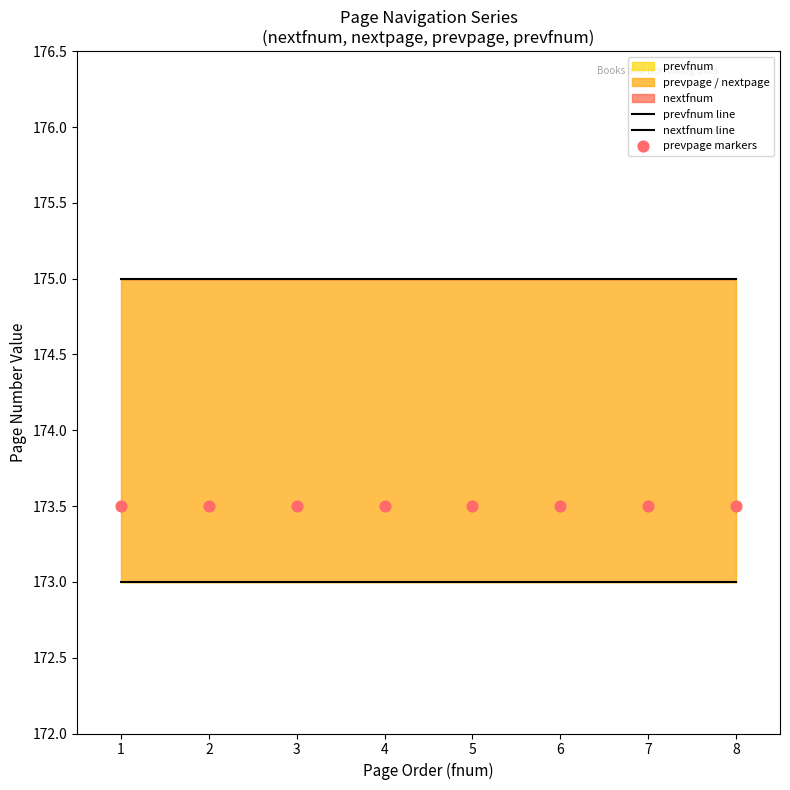

Which series contains the highest Y value?

nextfnum line